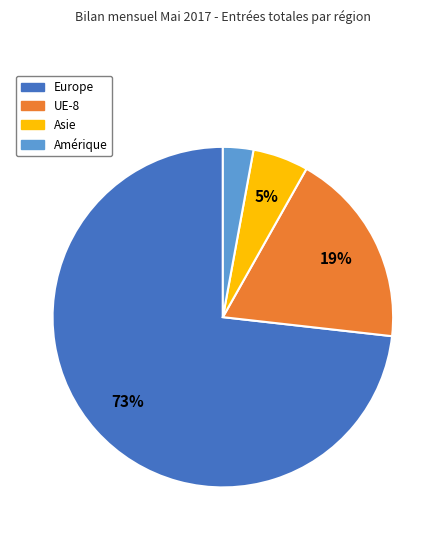

How many slices are in this pie chart?

4